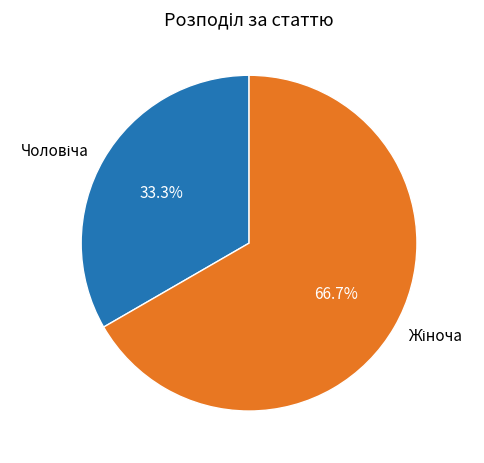

Does any single category account for the majority?

Yes